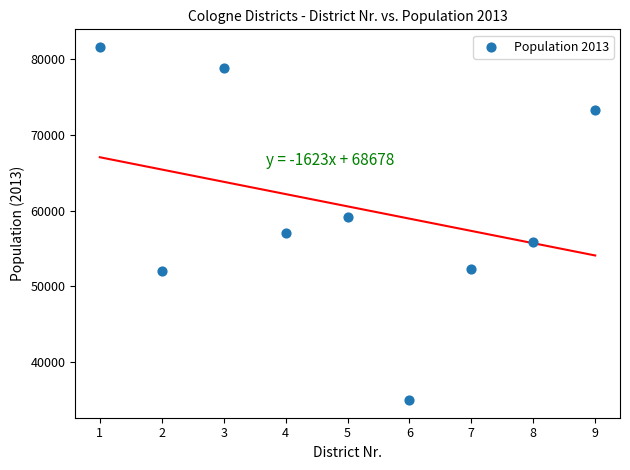

What is the average X value?

5